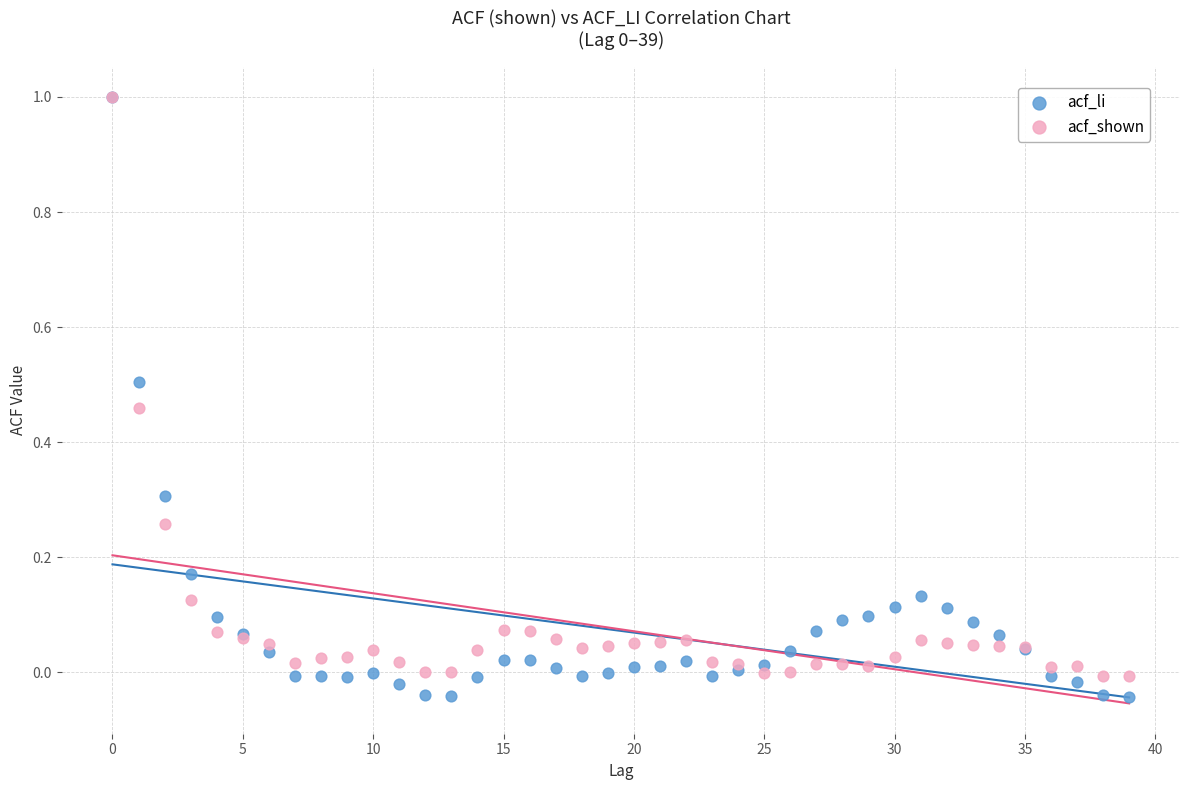

Which series has the largest Y range (max minus min)?

acf_li